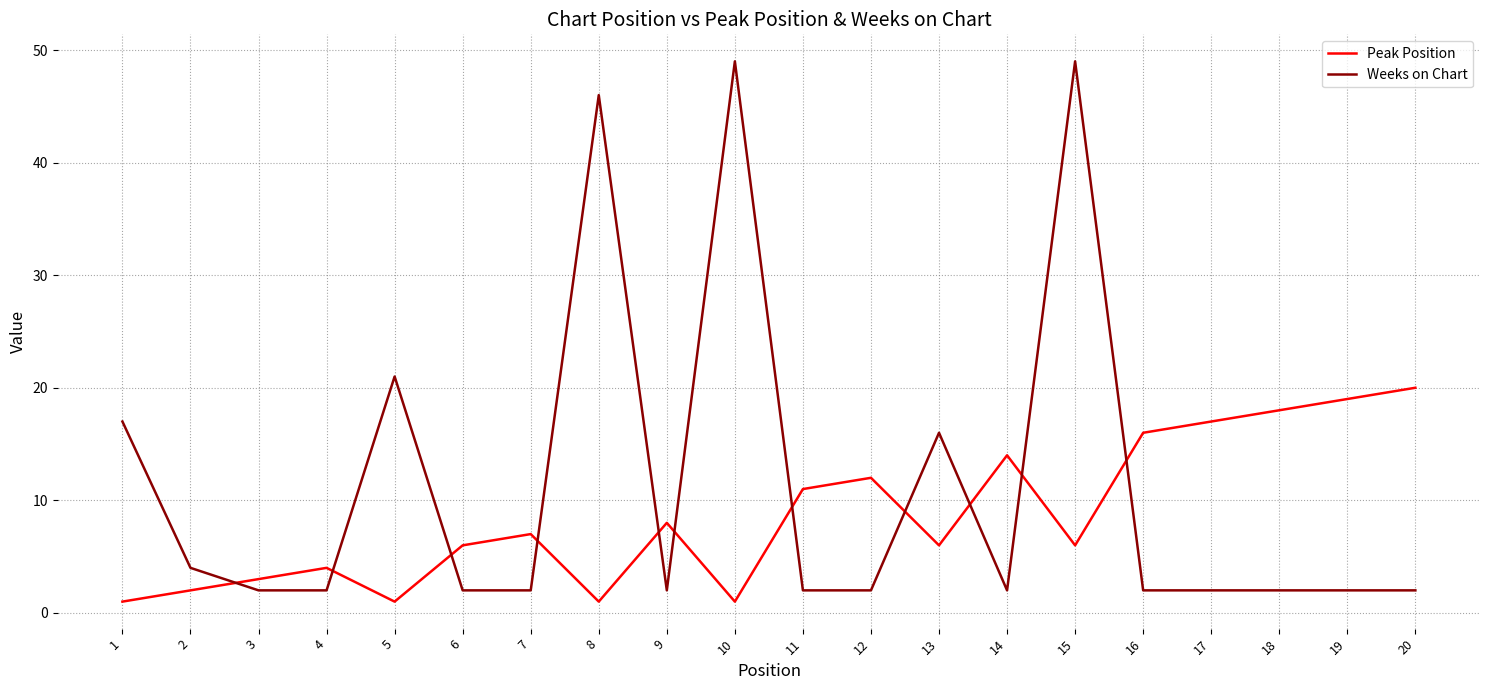

What is the sum of all Weeks on Chart values?

228